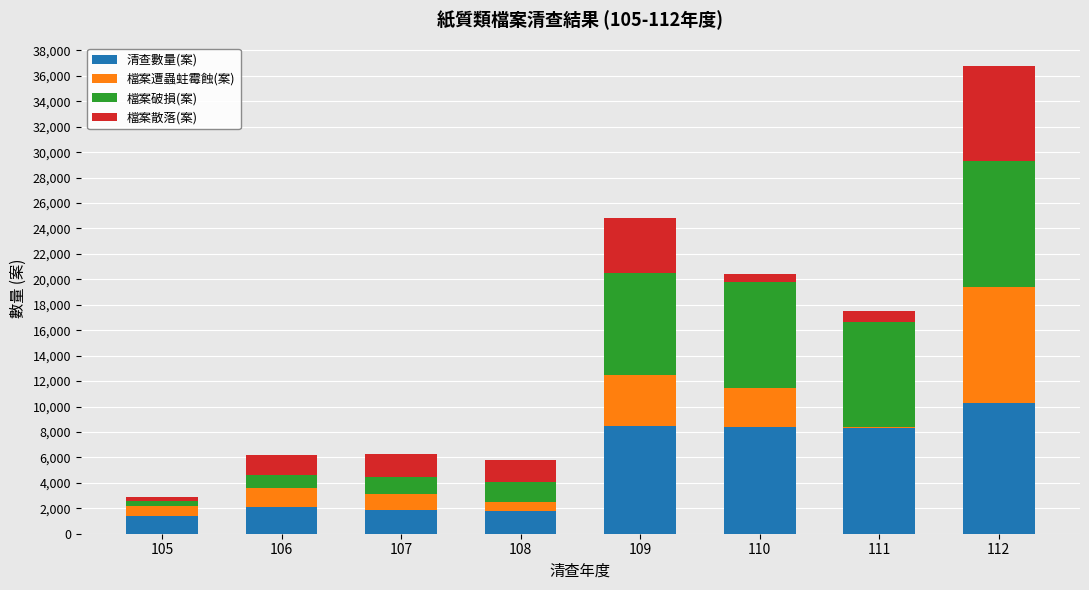

What are all the series names shown in the legend?

清查數量(案), 檔案遭蟲蛀霉蝕(案), 檔案破損(案), 檔案散落(案)